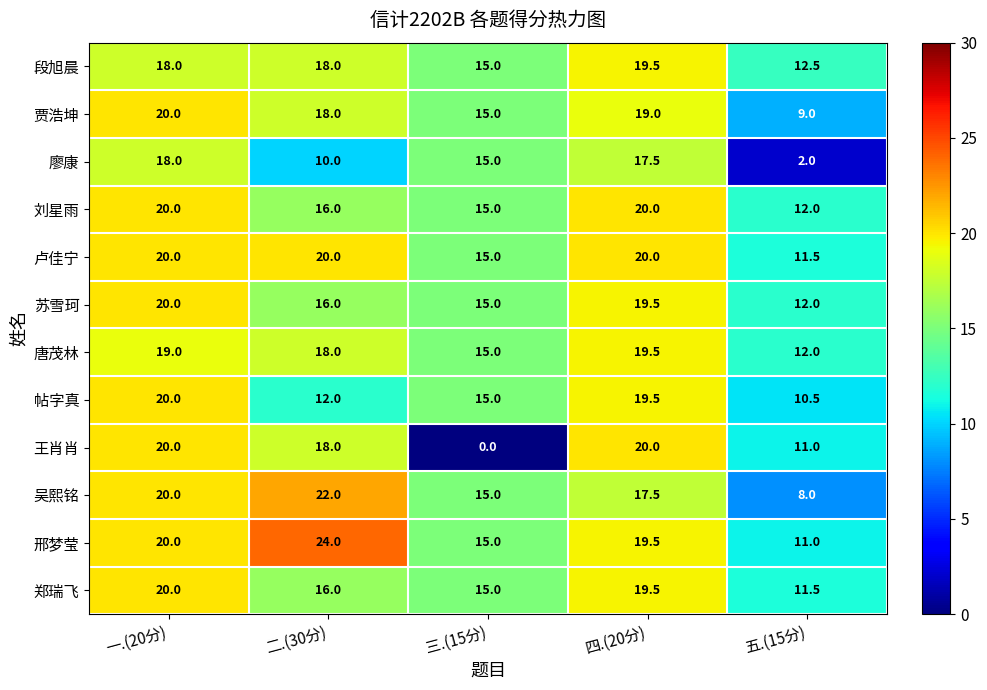

True or false: 帖字真 has a value of 8.6 at 三.(15分).

False